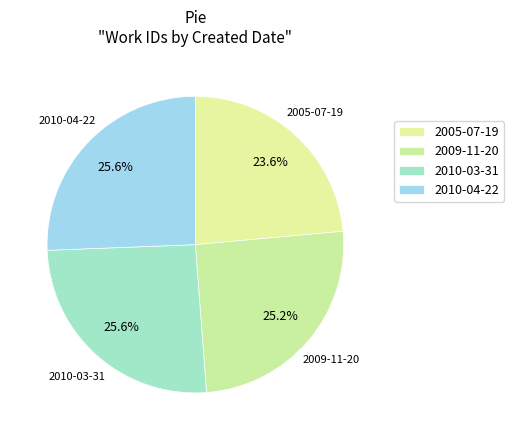

Which slice is the largest?

2010-04-22